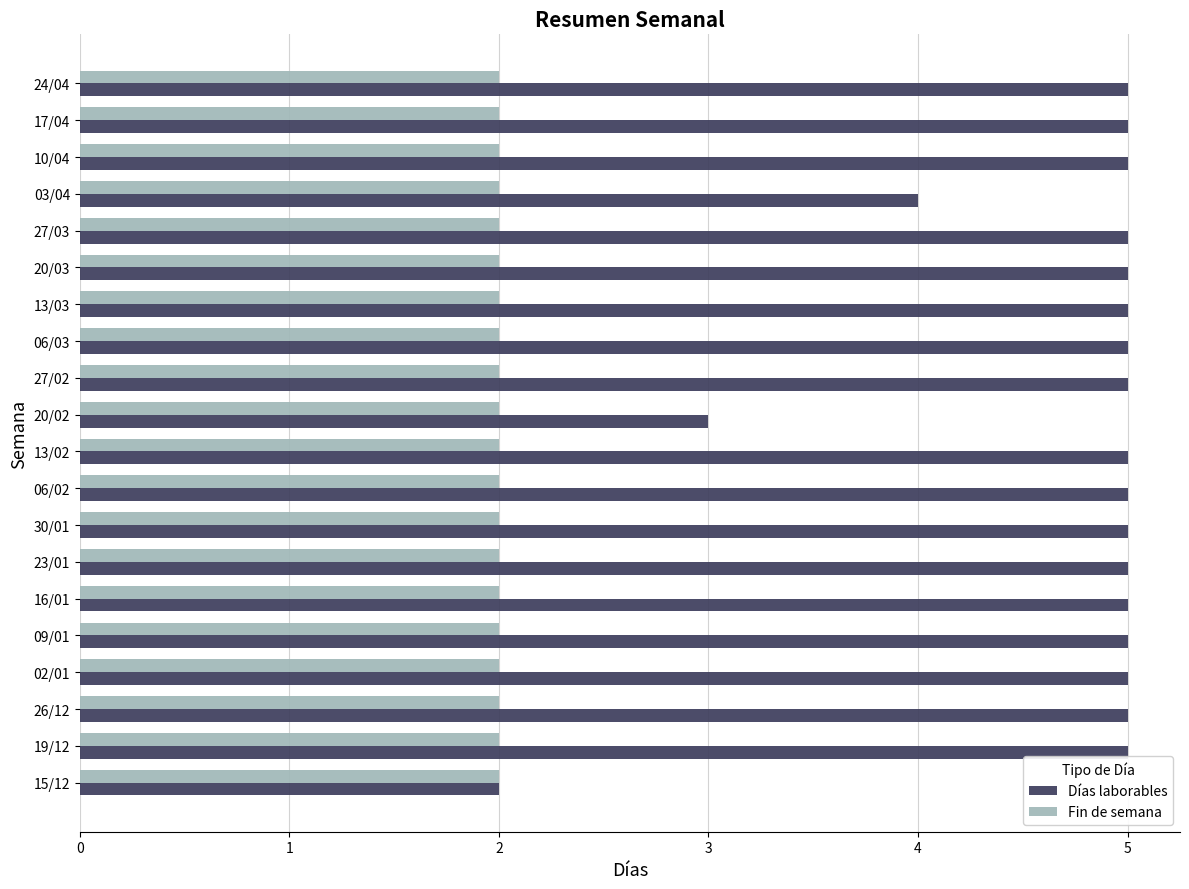

What are all the series names shown in the legend?

Días laborables, Fin de semana